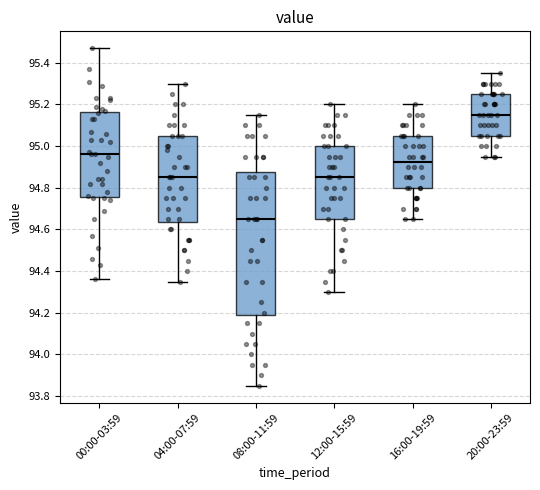

Reading left to right, transcribe this box plot: for each box, give where its median line is, the range the box spans, and where its two whiskers end, as read against the y-axis. The values are not printed on the chart, so give them approximately, as read against the axis.

00:00-03:59: median 94.96, box 94.76 to 95.16, whiskers 94.36 to 95.48
04:00-07:59: median 94.86, box 94.64 to 95.06, whiskers 94.36 to 95.30
08:00-11:59: median 94.66, box 94.18 to 94.88, whiskers 93.86 to 95.16
12:00-15:59: median 94.86, box 94.66 to 95.00, whiskers 94.30 to 95.20
16:00-19:59: median 94.92, box 94.80 to 95.06, whiskers 94.66 to 95.20
20:00-23:59: median 95.16, box 95.06 to 95.26, whiskers 94.96 to 95.36